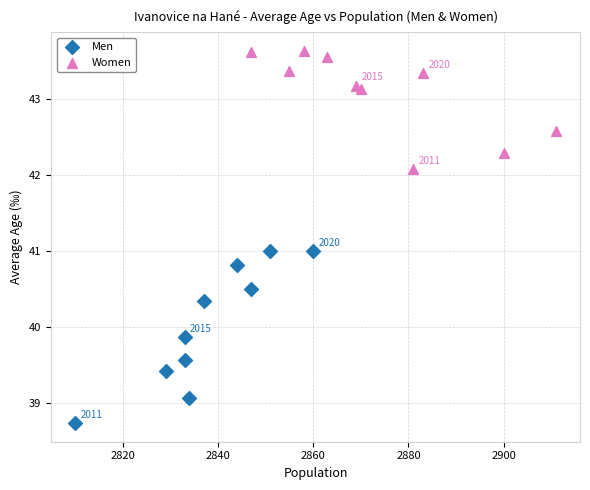

Which series reaches the minimum Y coordinate?

Men